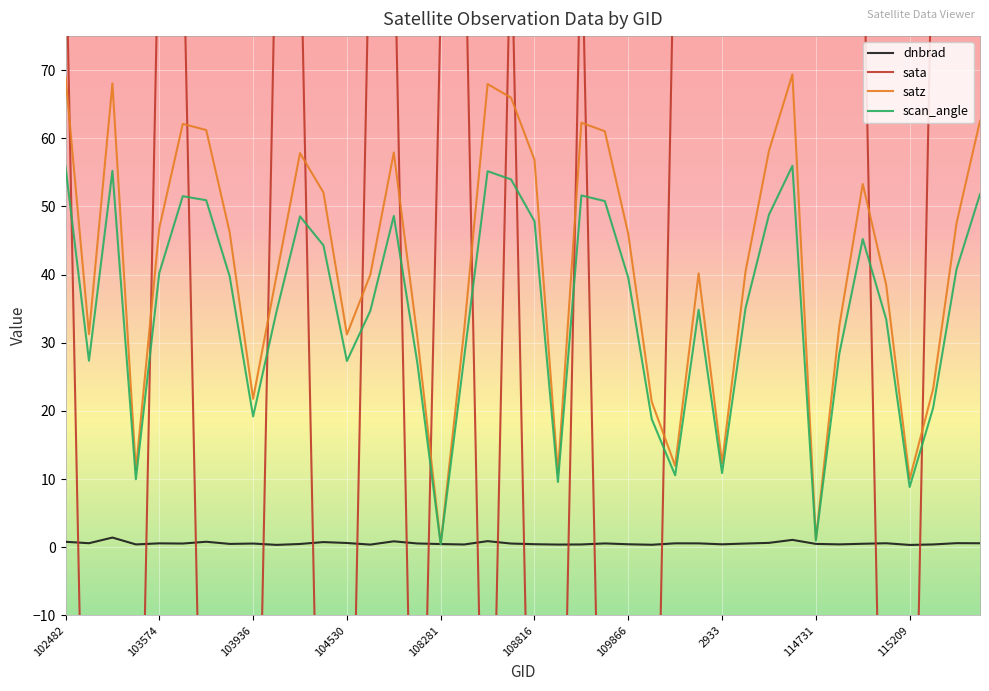

What is the value of the satz point at the 6th from the left?

62.1